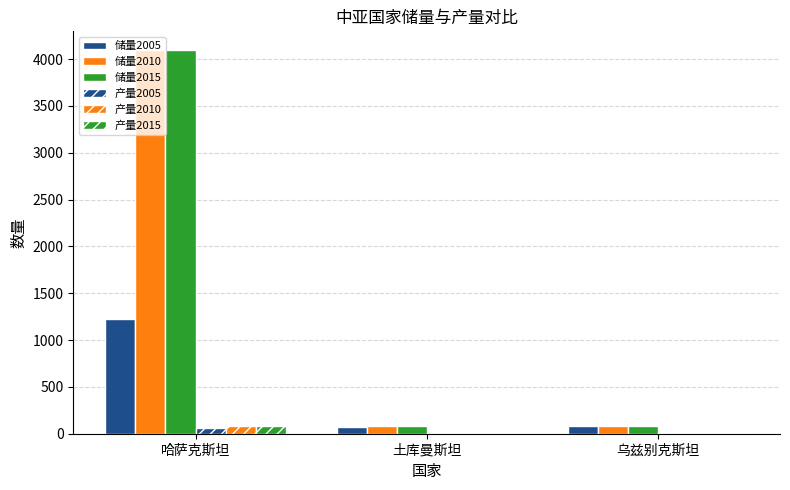

At which category is the sum across all series the highest?

哈萨克斯坦